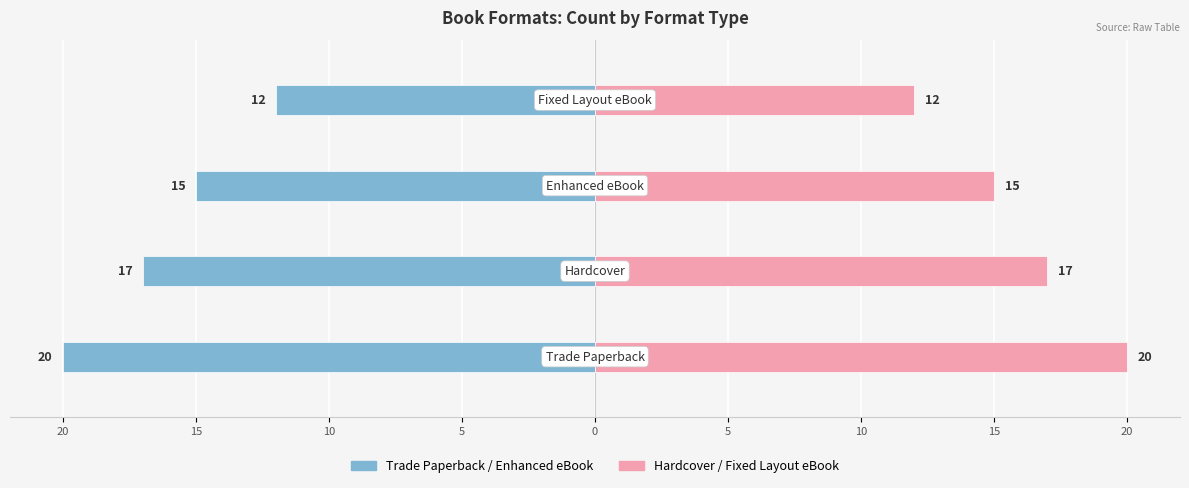

What is the sum of all Hardcover / Fixed Layout values?

64